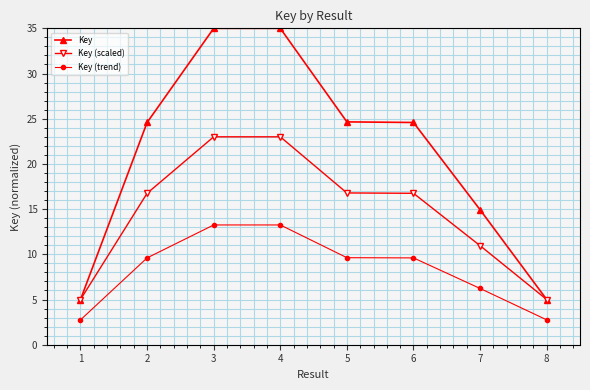

What is the lowest value of the Key series?

5.0